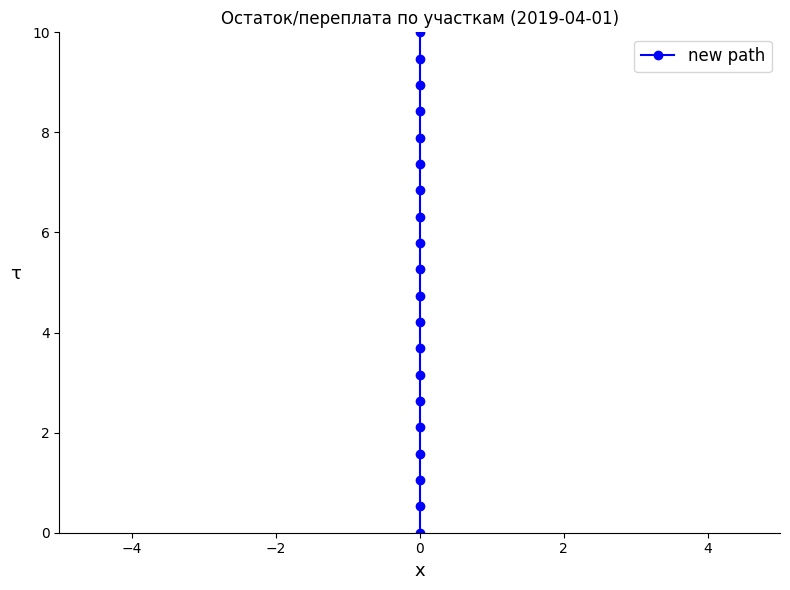

What is the average value?

5.0